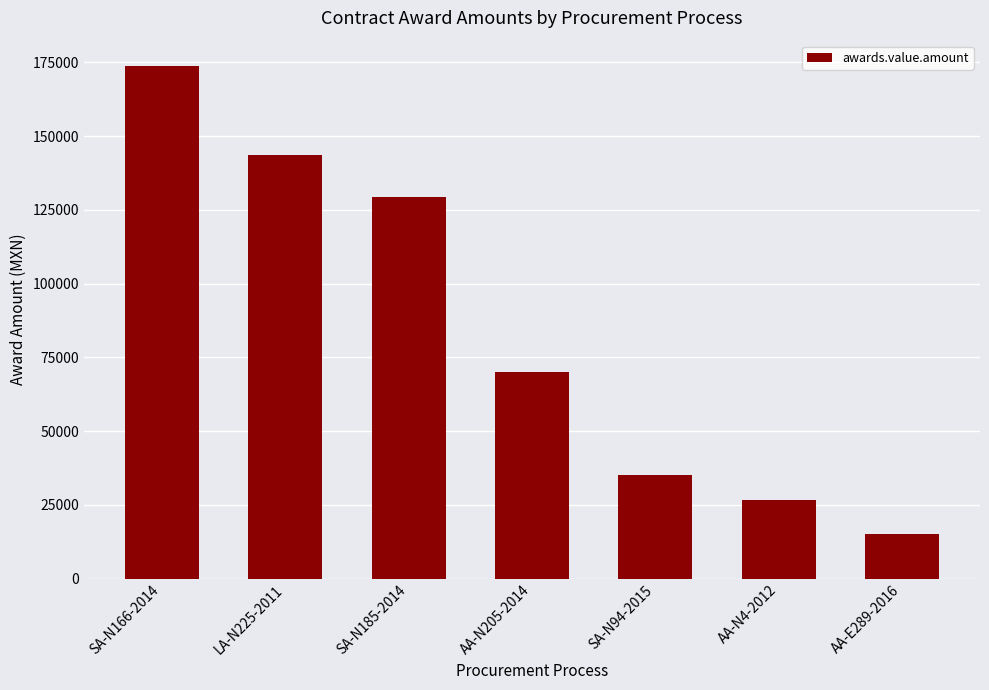

Which label corresponds to the smallest value in the chart?

AA-E289-2016